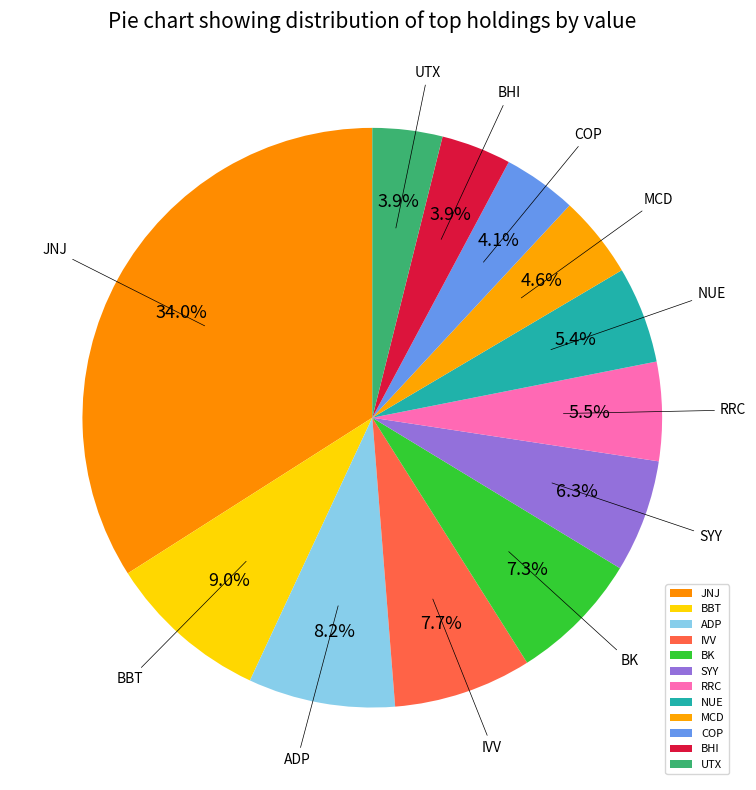

Which has a higher value, IVV or MCD?

IVV